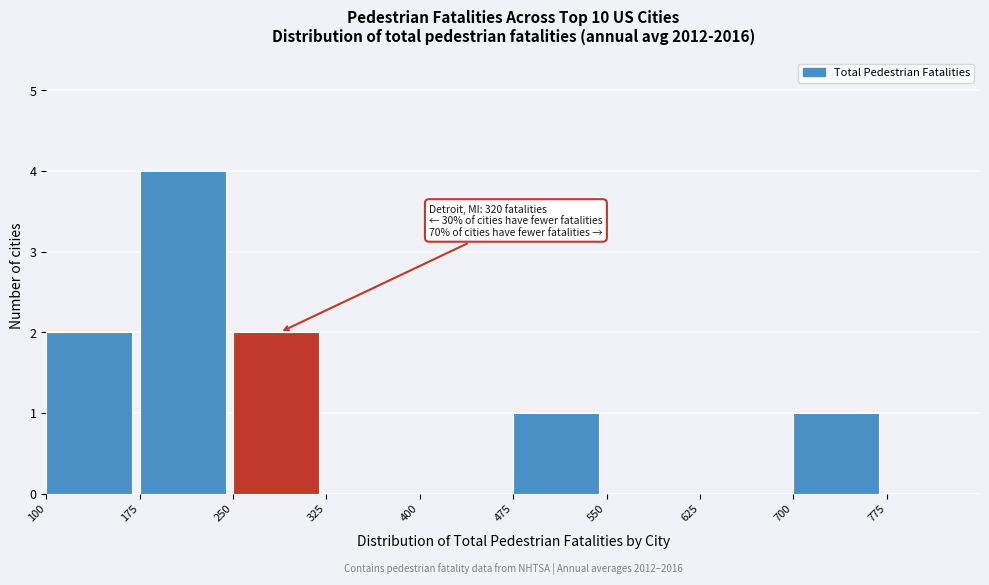

Which range on the x-axis has the tallest bar?

175 to 250